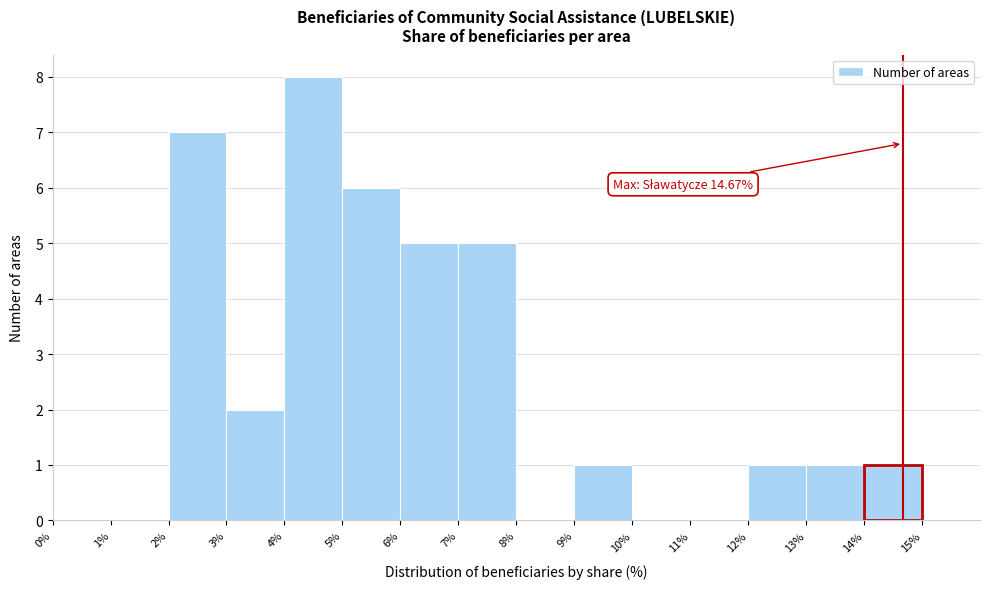

Over which range of the x-axis is the bar tallest?

4% to 5%